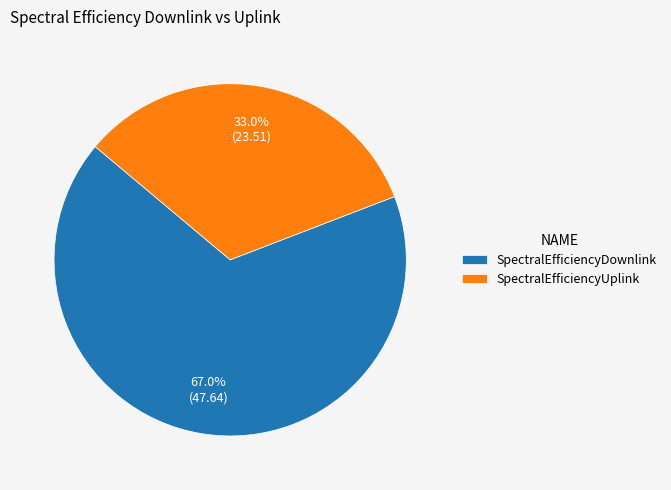

To the nearest percent, what is the difference between the largest and smallest slice percentages?

34%